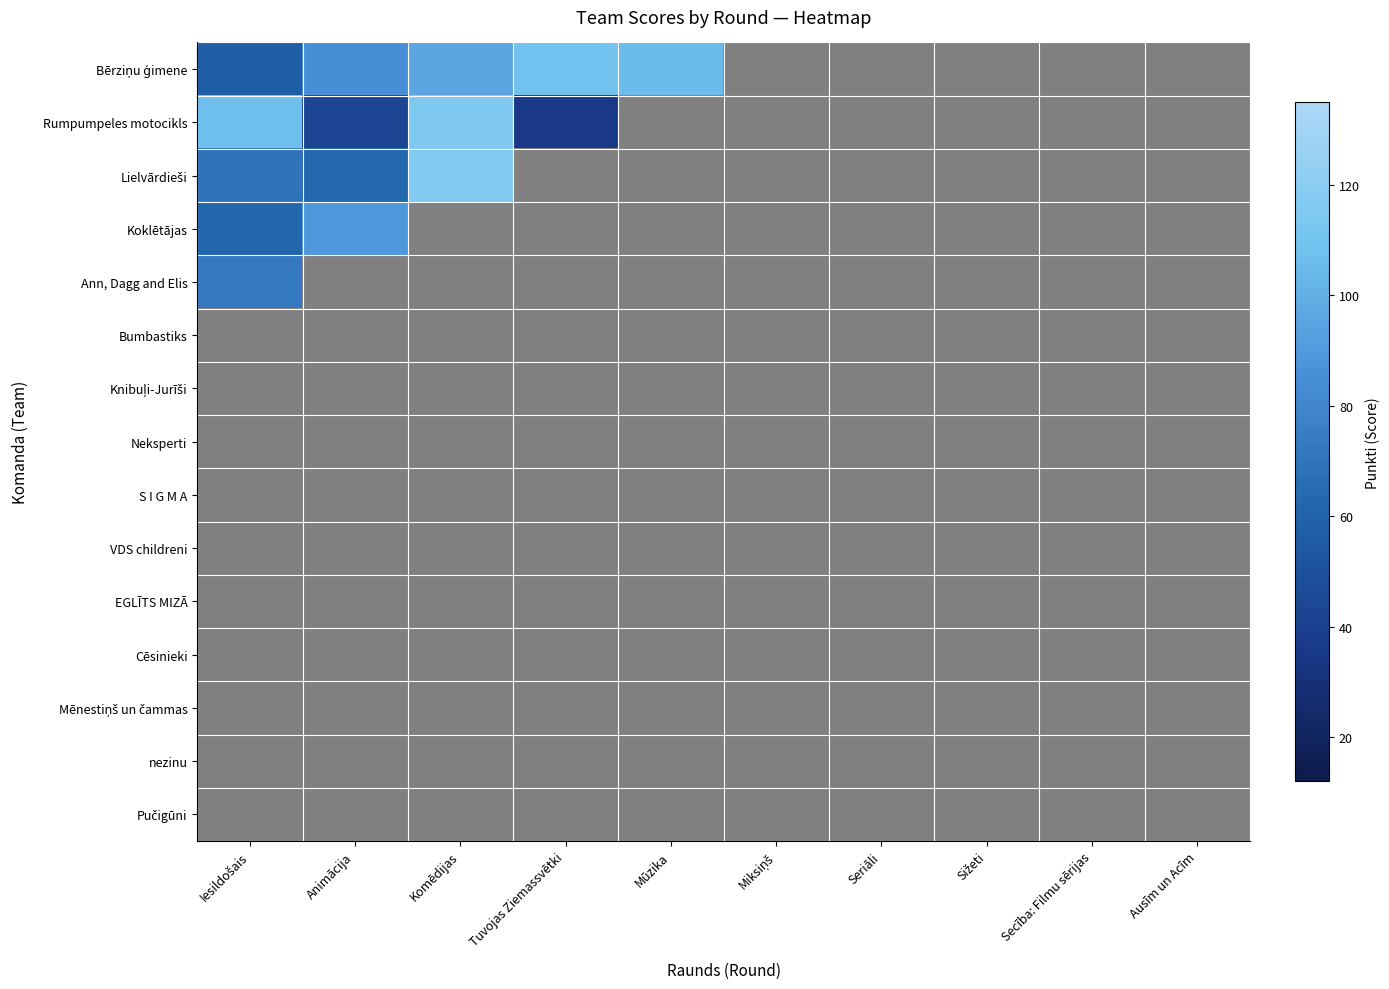

How many data points in Bērziņu ģimene are above 94?

4